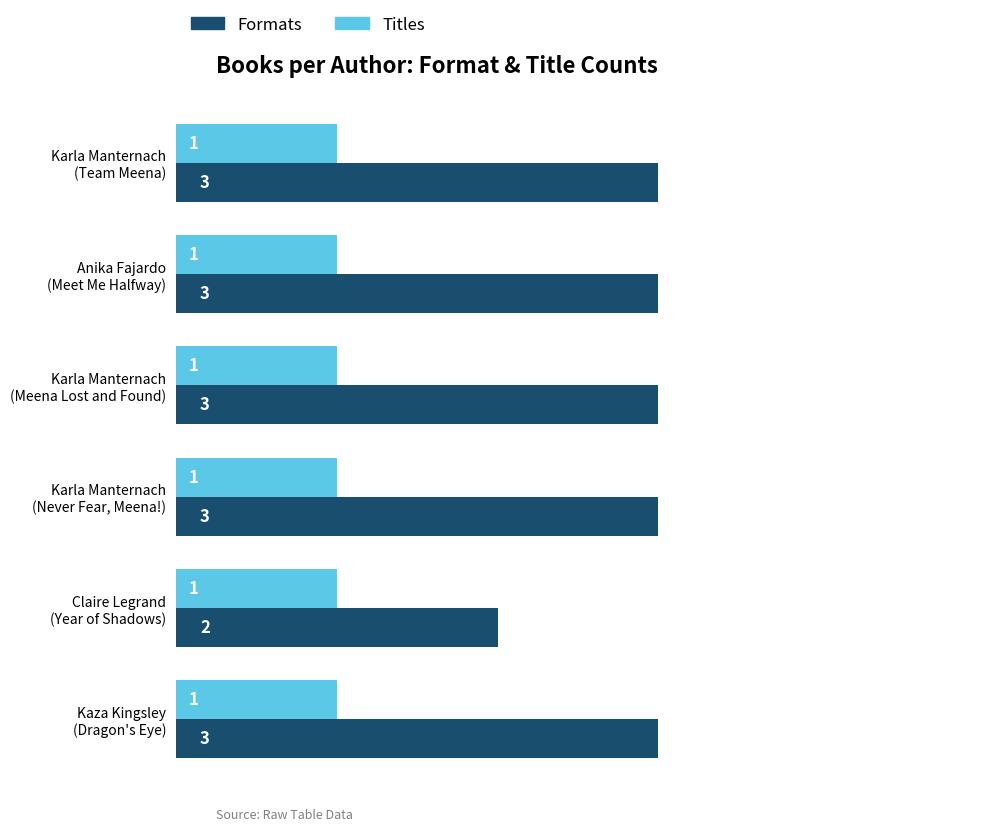

Count the Formats values in the range 3 to 4.

5